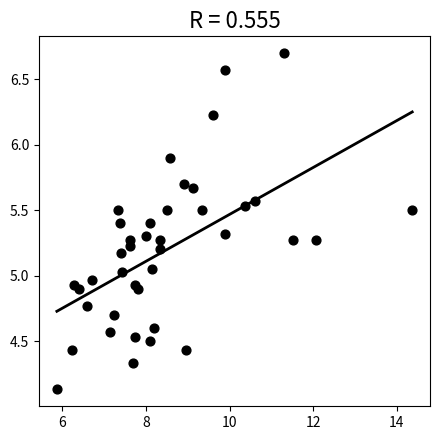

What is the range of X values (max minus min)?

8.5